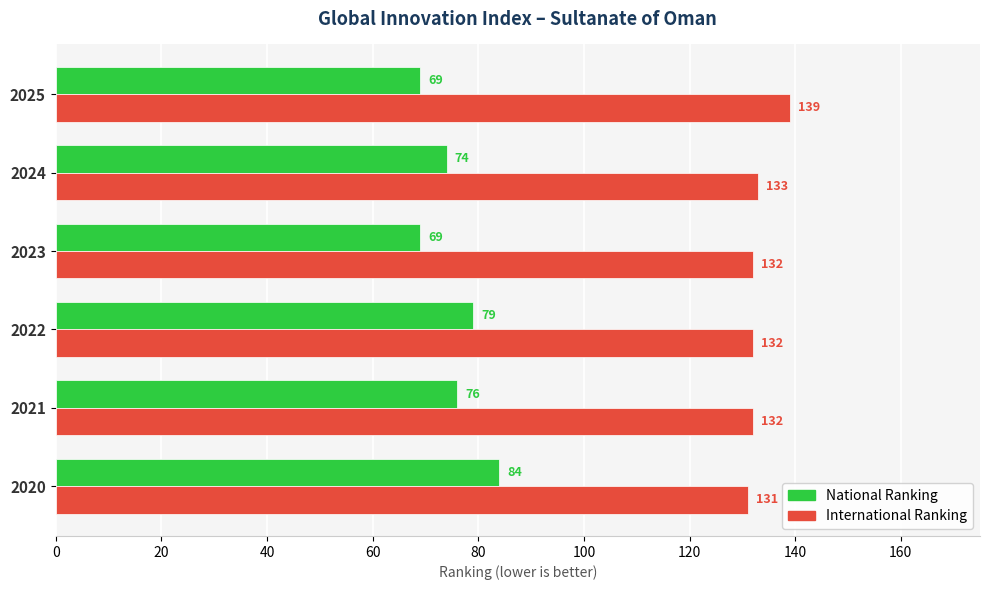

At which category is the sum across all series the highest?

2020